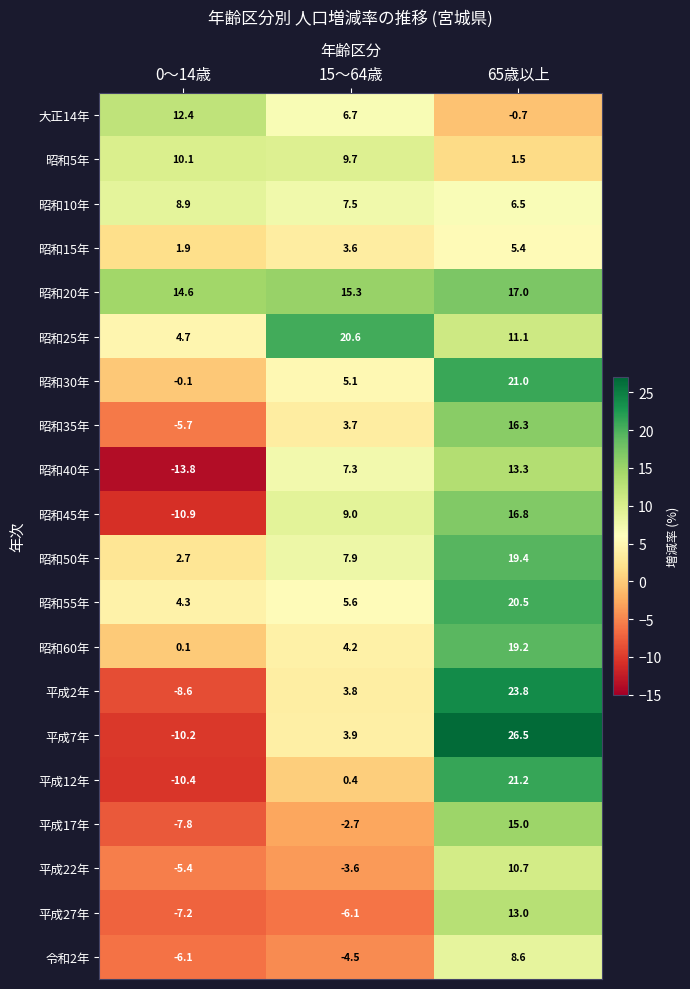

At which category is the sum across all series the highest?

65歳以上